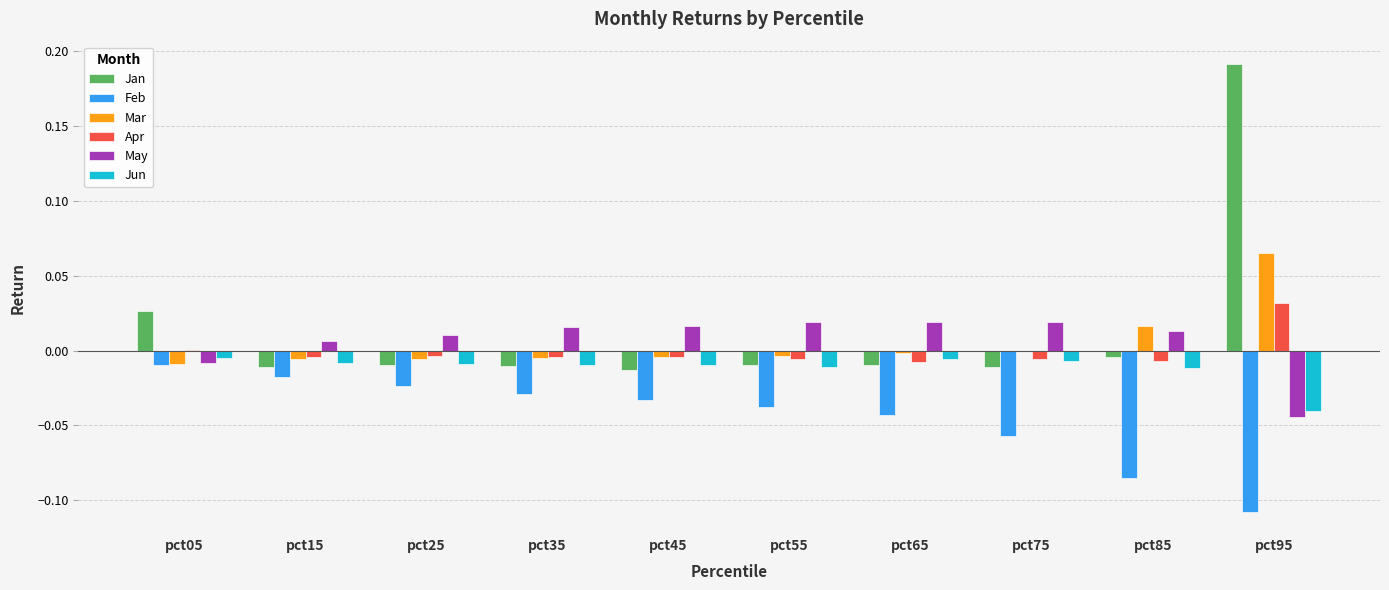

At which category is the sum across all series the highest?

pct95